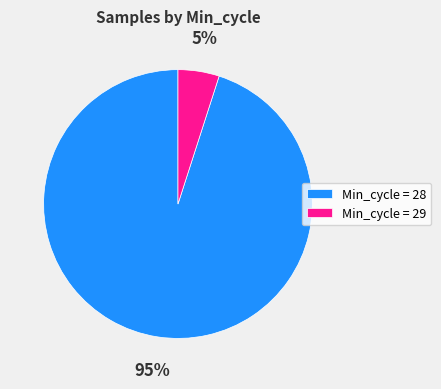

Between Min_cycle = 29 and Min_cycle = 28, which is larger?

Min_cycle = 28